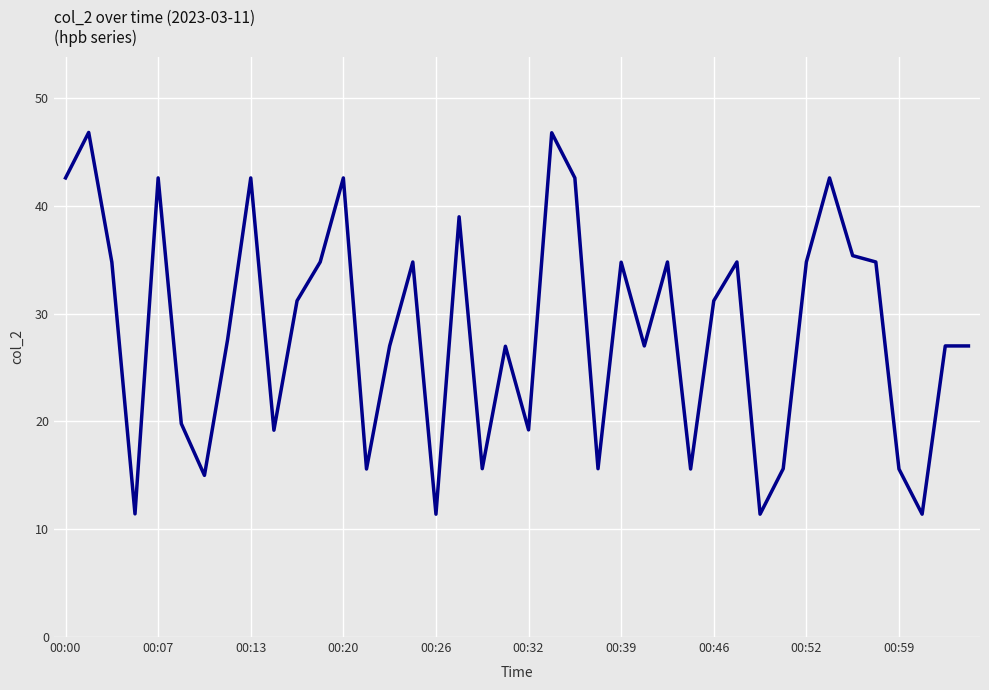

What is the difference between the maximum and minimum values?

35.4